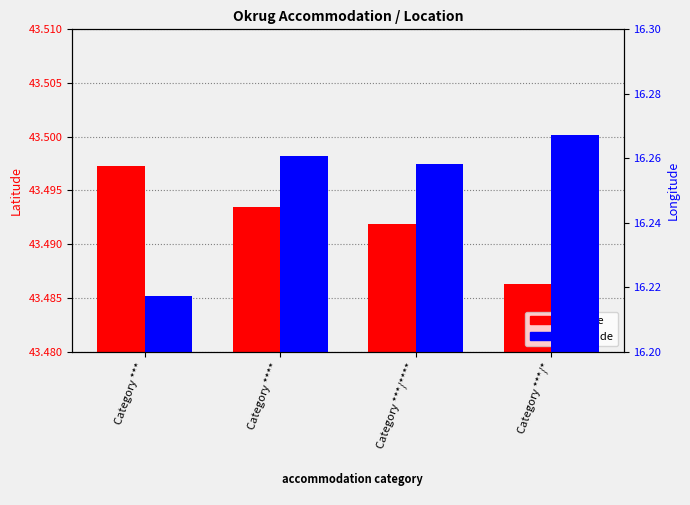

What are all the series names shown in the legend?

Latitude, Longitude